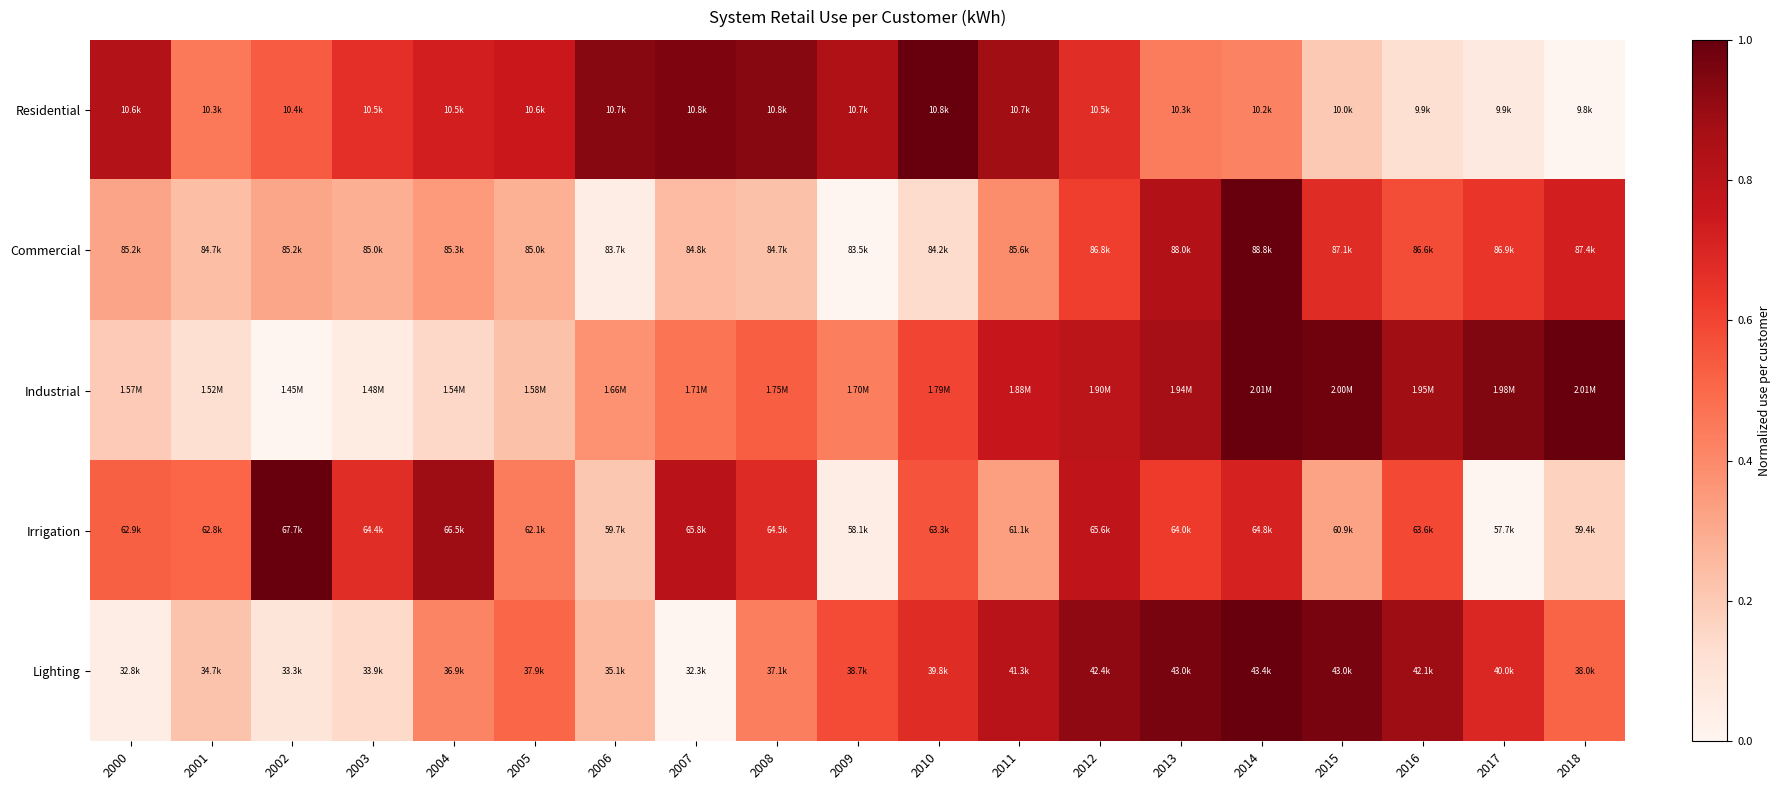

What is the spread (max minus min) of values at 2006?

0.9